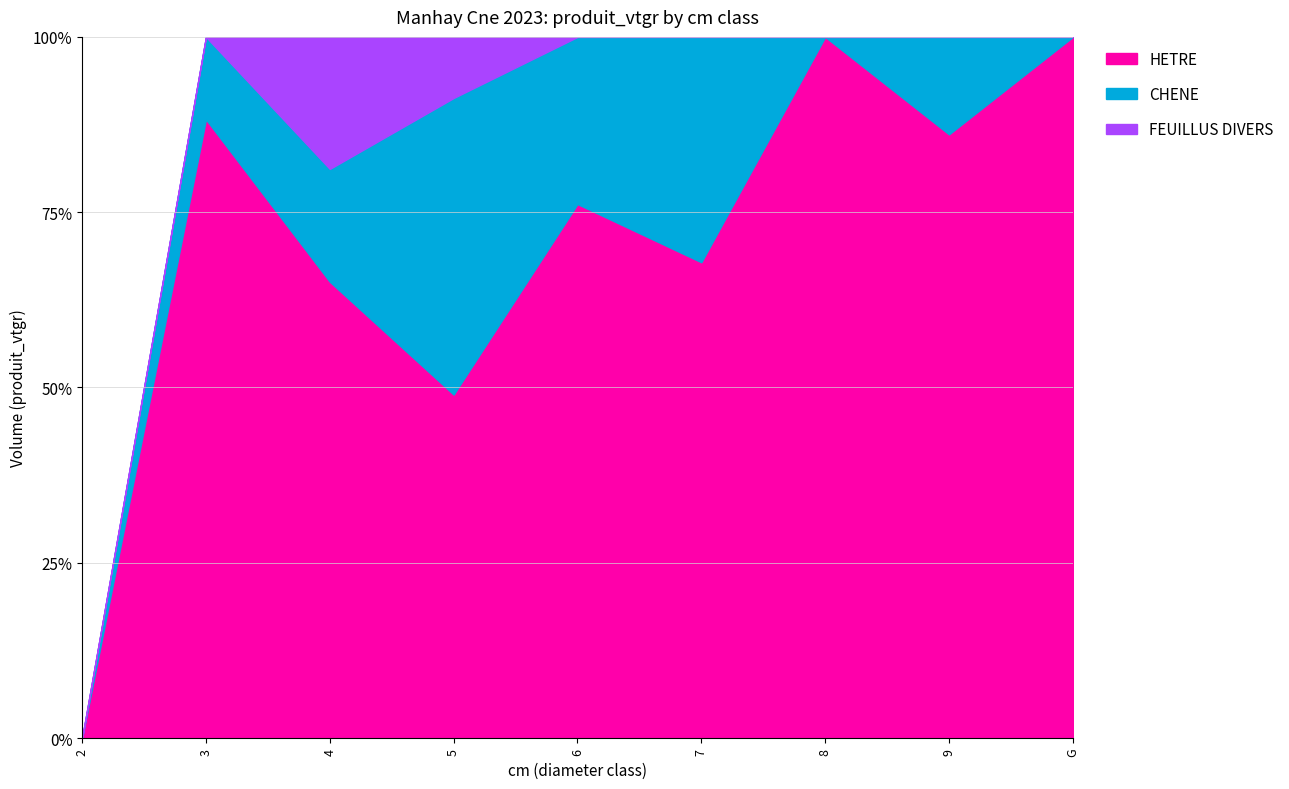

What is the total value across all series at 6?

100.0